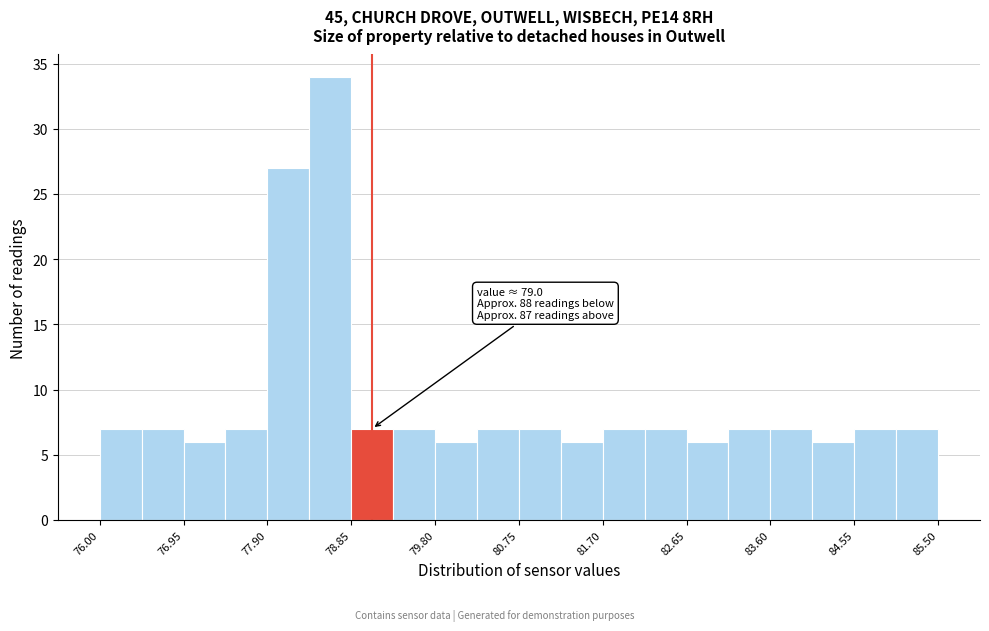

Which range on the x-axis has the tallest bar?

78.4 to 78.9